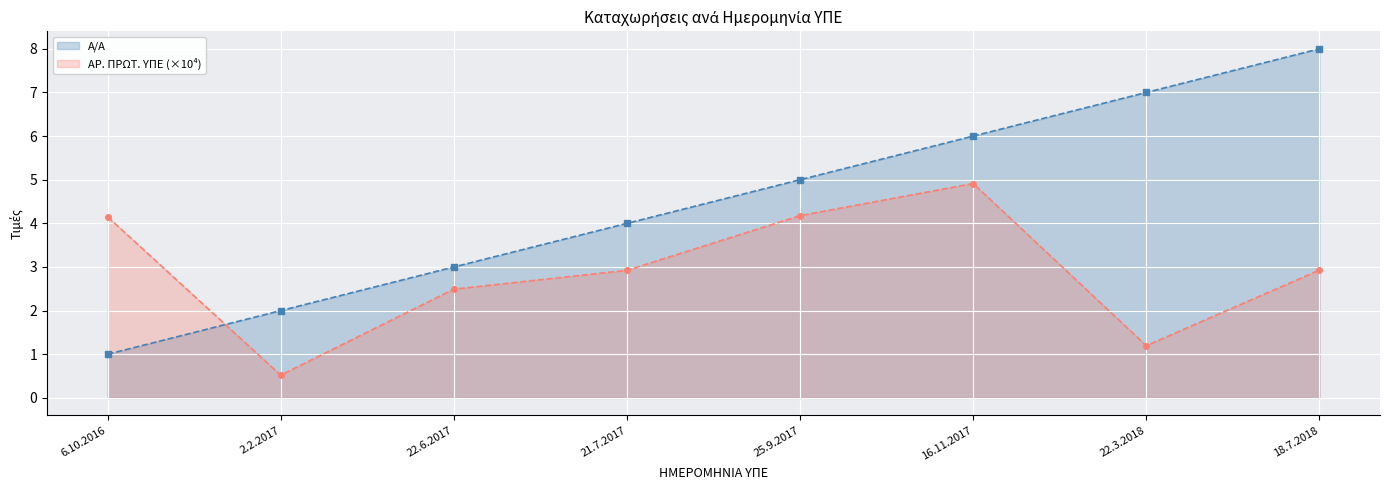

What is the label of the 8th point from the left?

18.7.2018